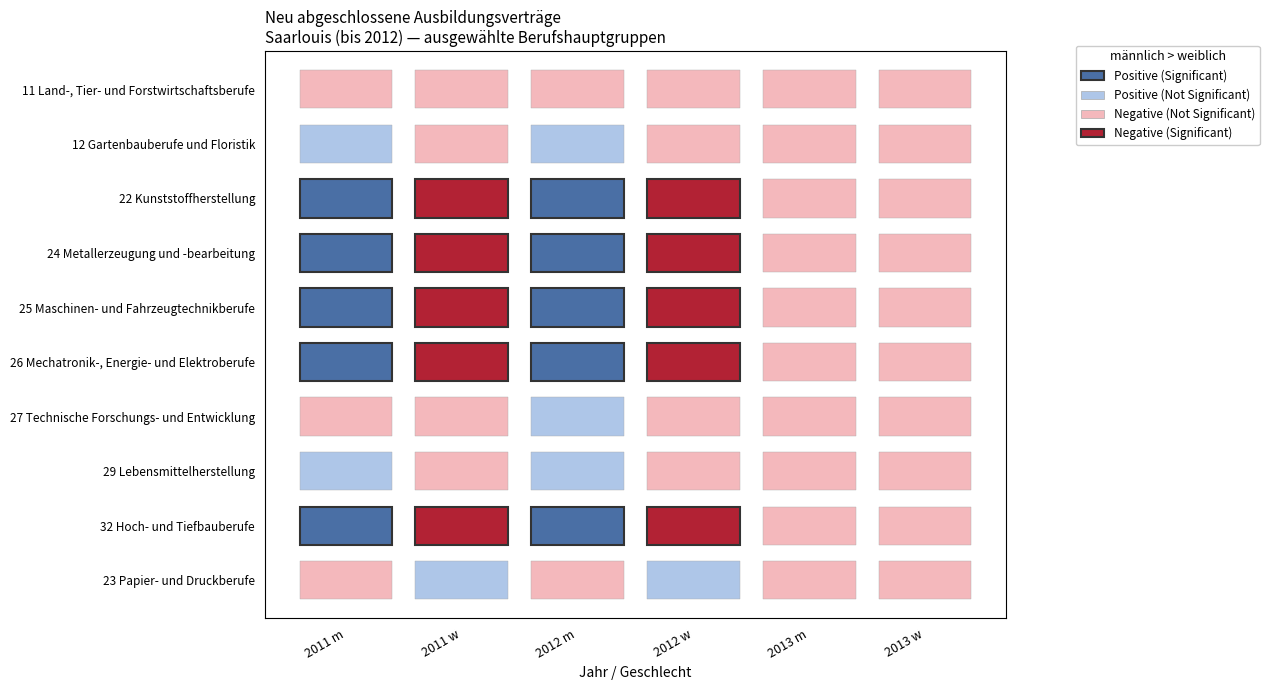

The 12 Gartenbauberufe und Floristik series shows 12 at 5. True or false?

False